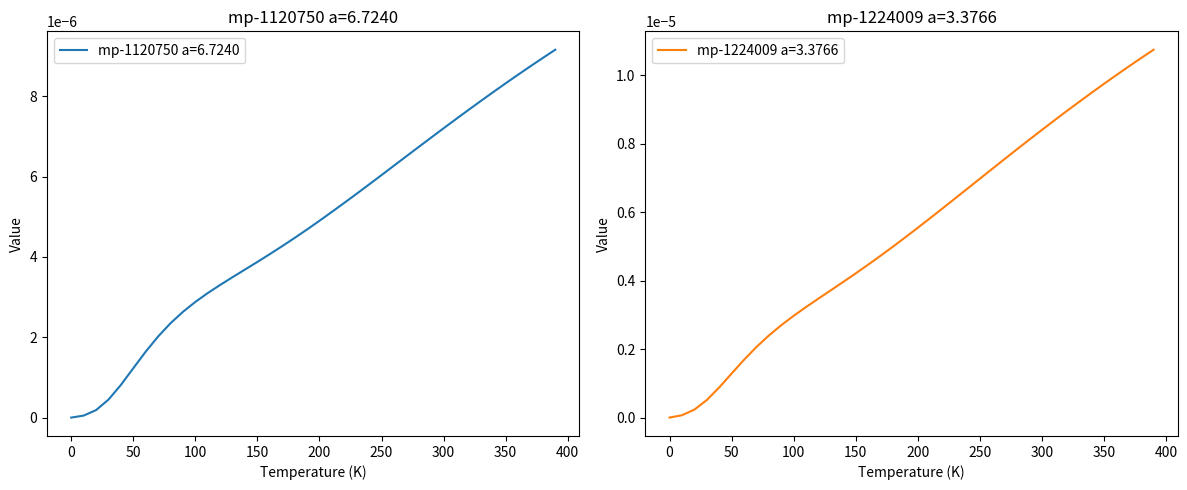

How many data points in mp-1120750 a=6.7240 are above 0?

39